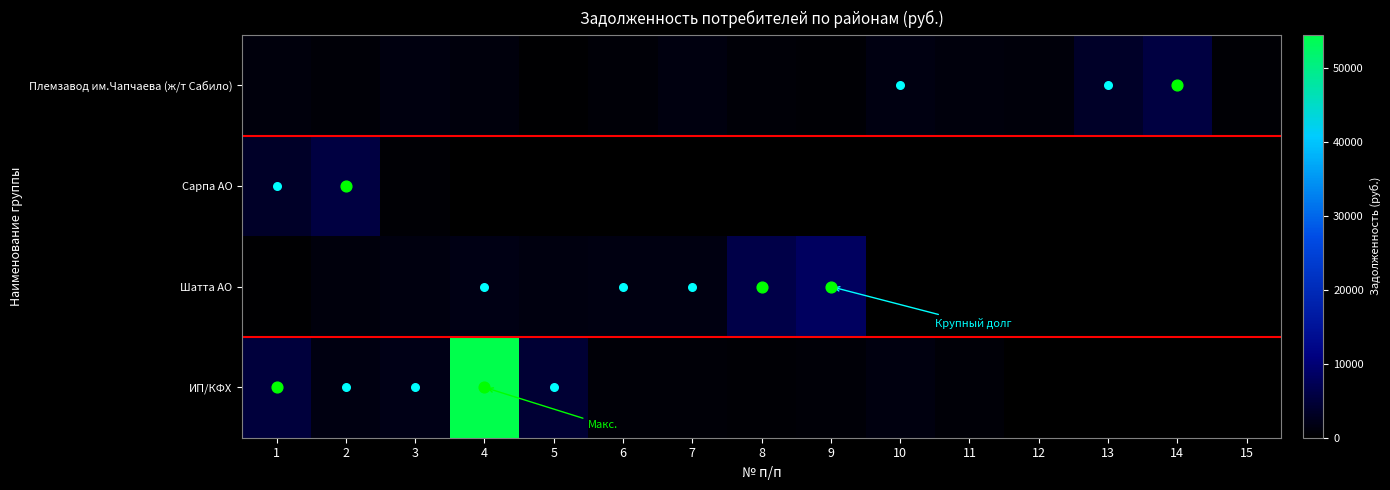

What is the difference between the maximum and minimum values in the Шатта АО series?

7781.9